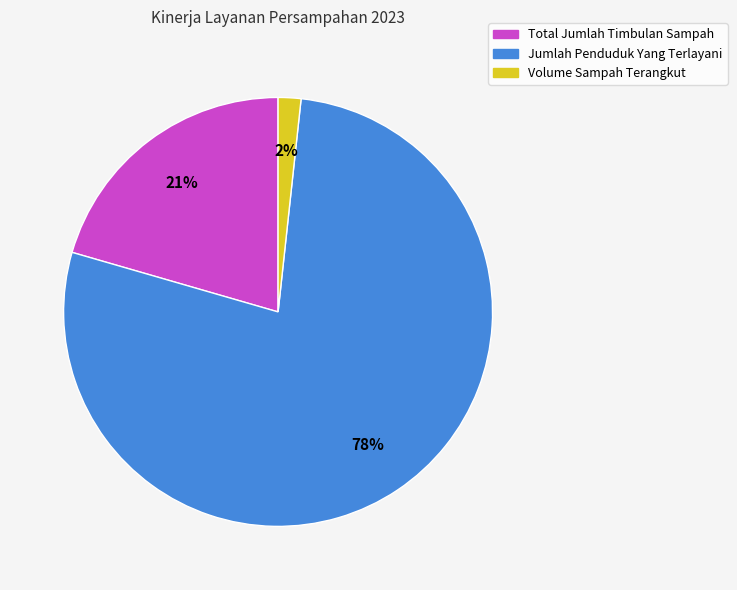

To the nearest percent, what percentage of the pie is Volume Sampah Terangkut?

2%